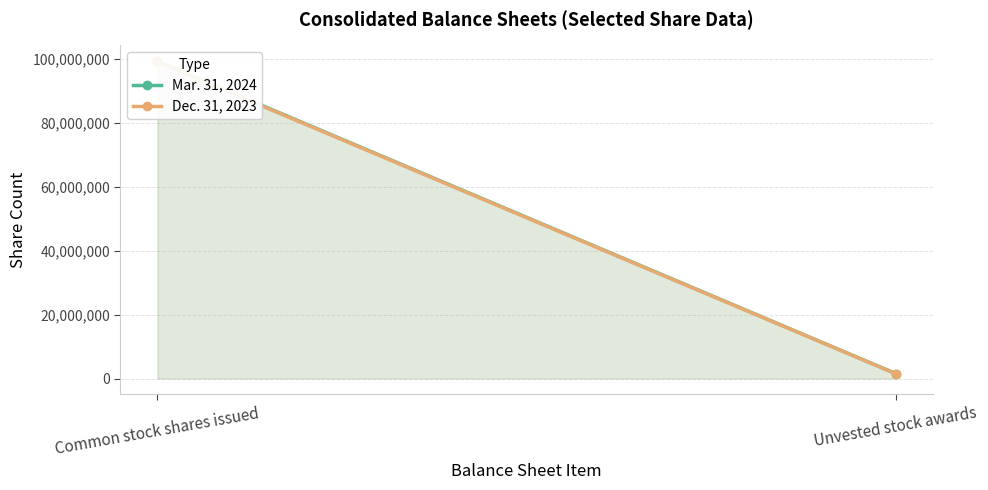

What is the value of the Dec. 31, 2023 point at the 1st from the left?

99093134